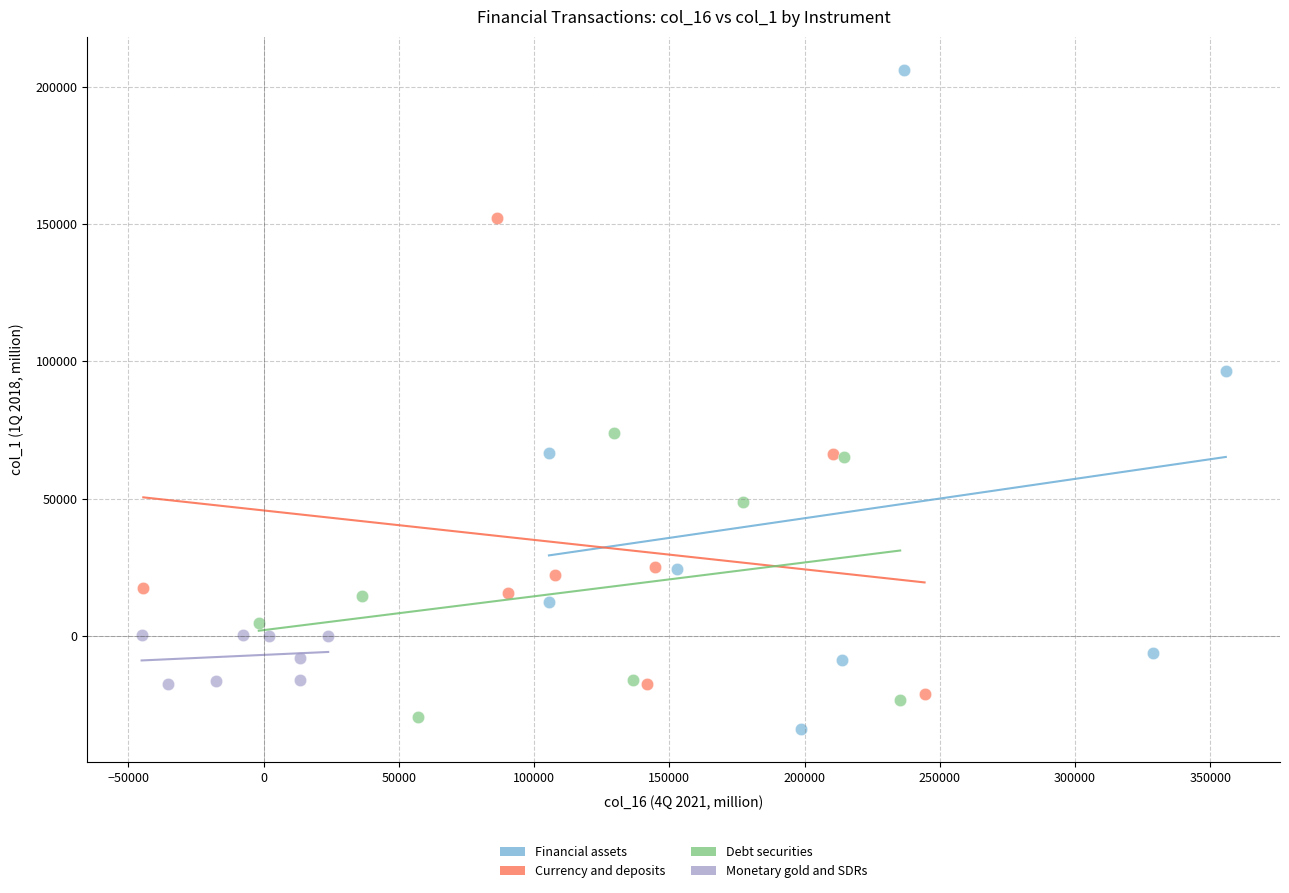

Which series has the widest spread of Y values?

Financial assets